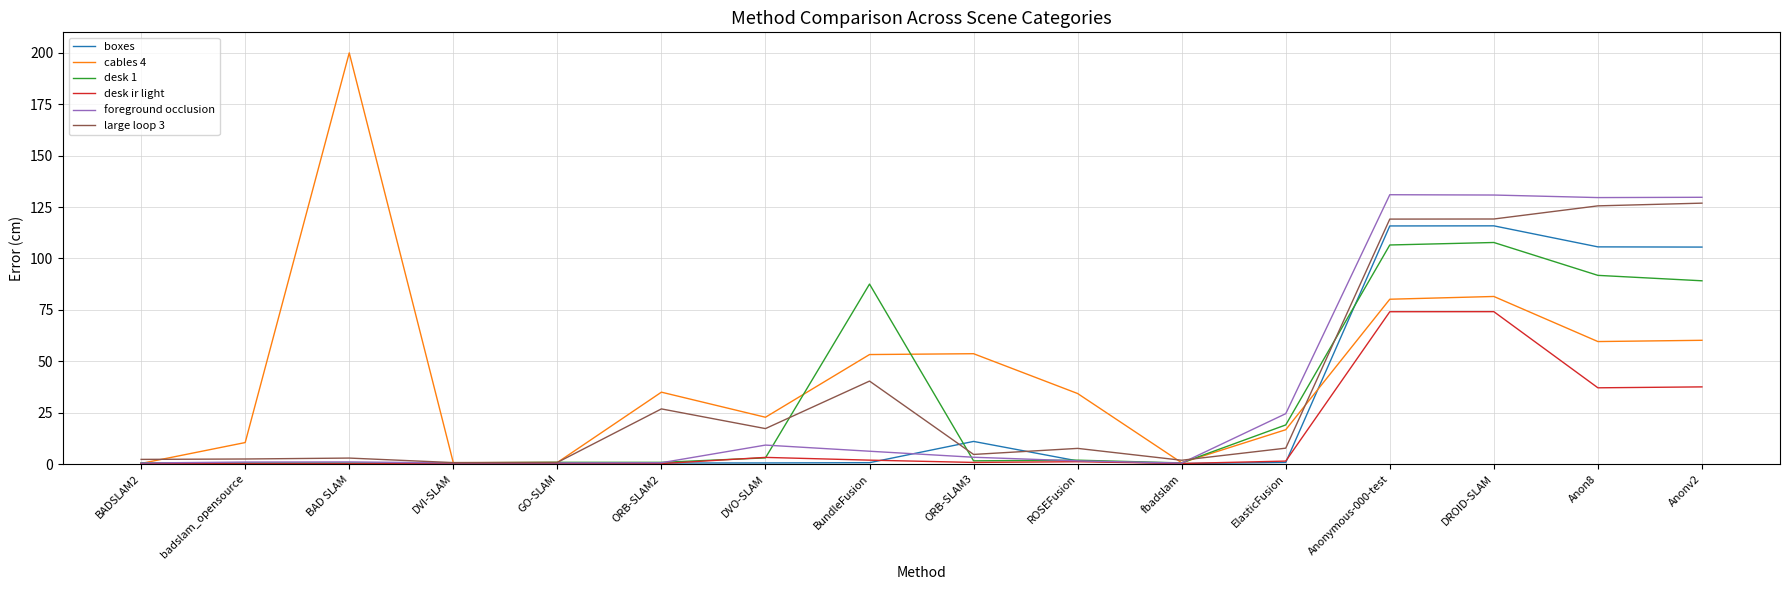

What is the difference between the desk 1 values at BADSLAM2 and GO-SLAM?

0.2